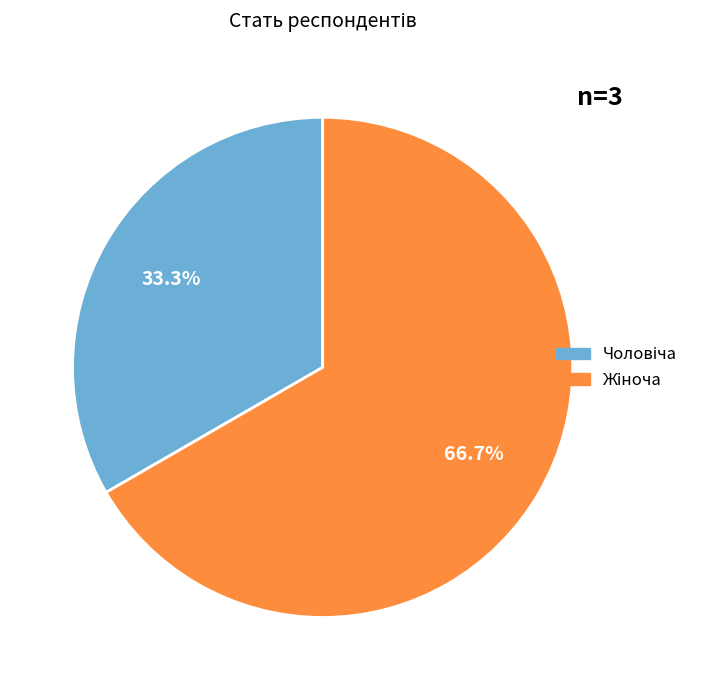

Is there a majority slice in this chart?

Yes